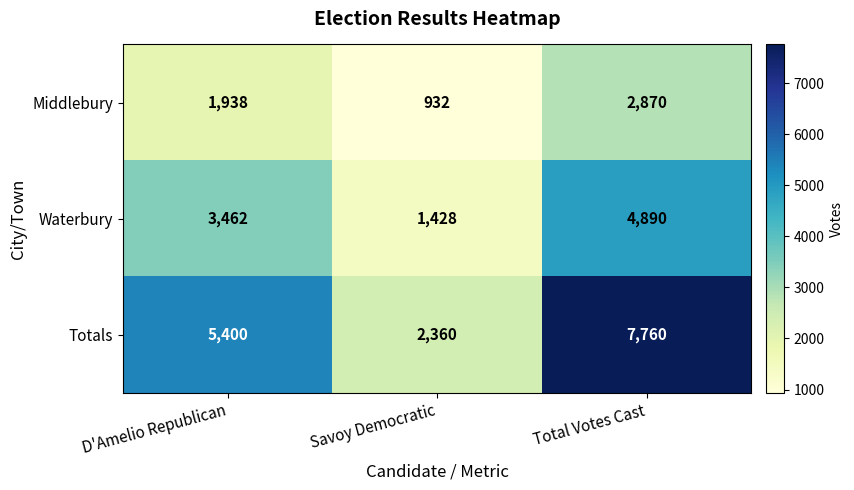

What is the total value across all series at Savoy Democratic?

4720